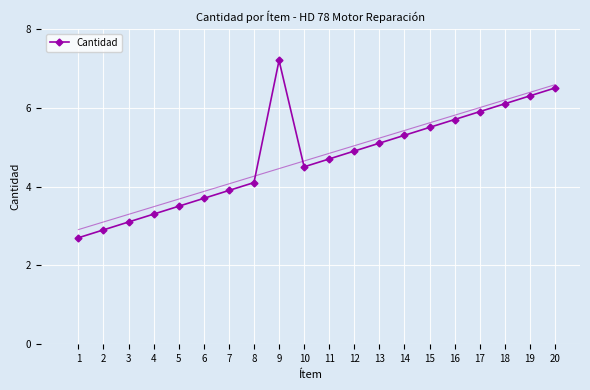

True or false: the data has more than 2 interior local peaks.

False